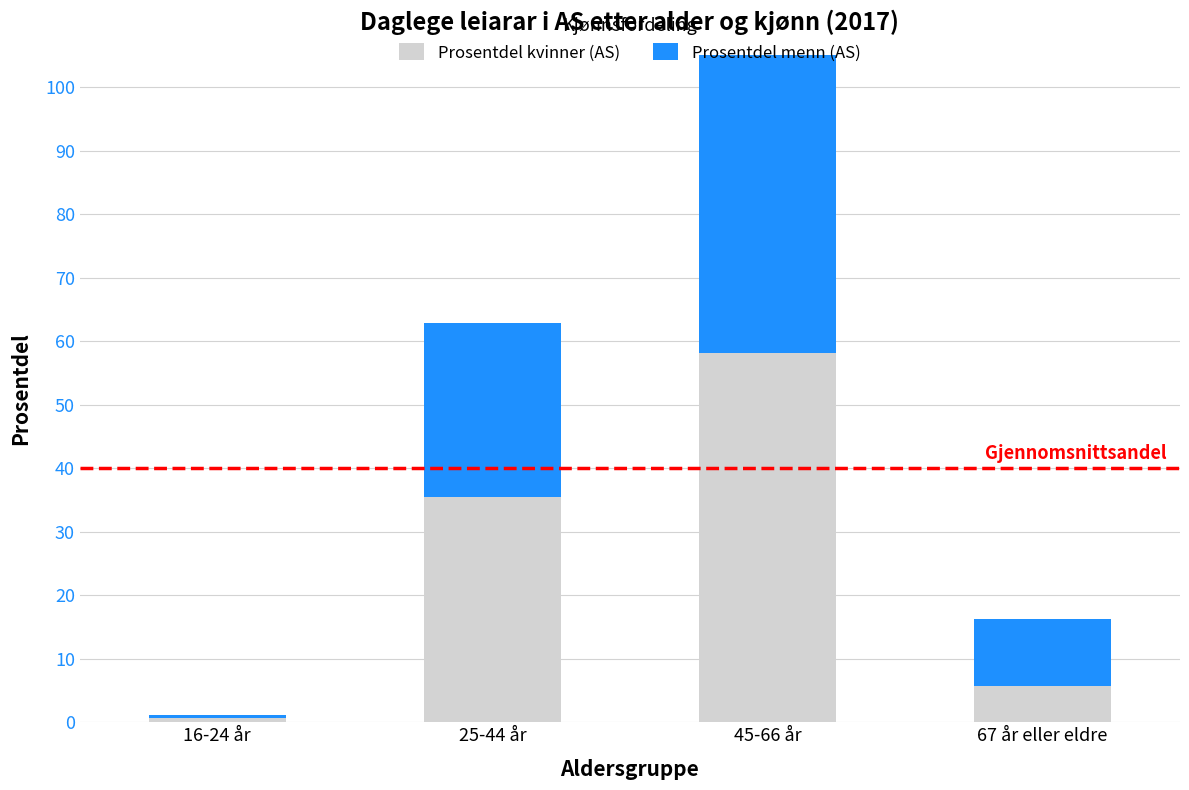

What is the difference between the maximum and second lowest values in the Prosentdel menn (AS) series?

51.1